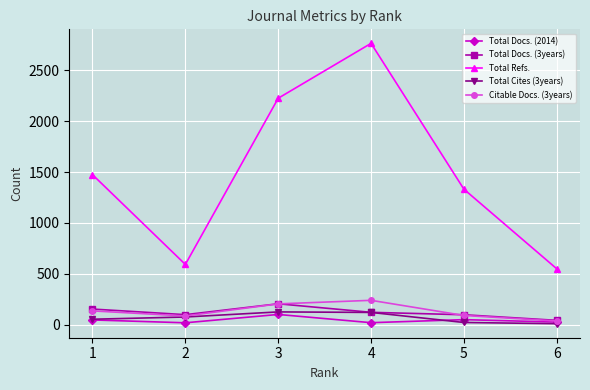

What is the difference between the maximum and minimum values in the Citable Docs. (3years) series?

203